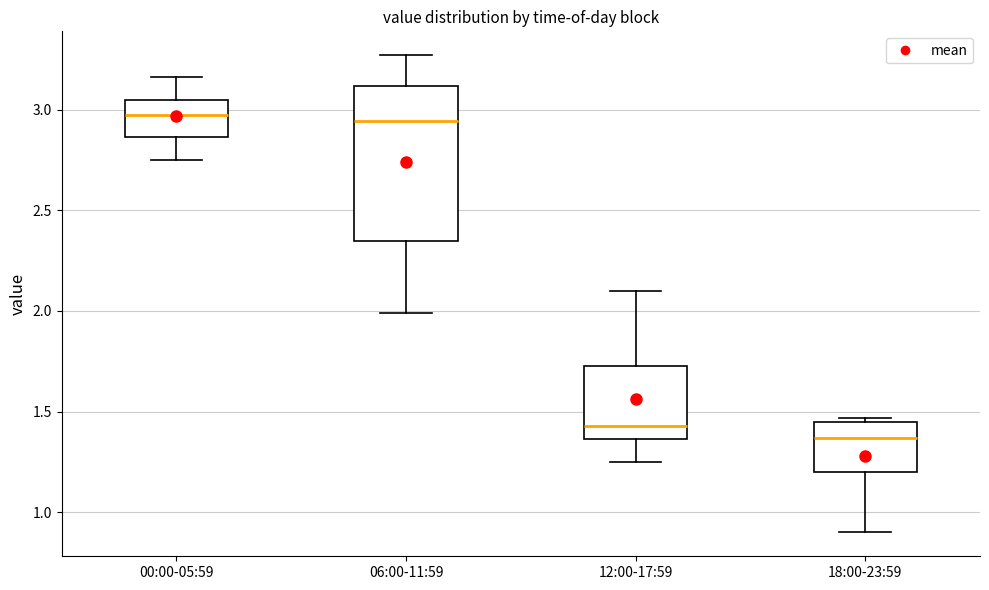

Reading left to right, transcribe this box plot: for each box, give where its median line is, the range the box spans, and where its two whiskers end, as read against the y-axis. The values are not printed on the chart, so give them approximately, as read against the axis.

00:00-05:59: median 3.00, box 2.85 to 3.05, whiskers 2.75 to 3.15
06:00-11:59: median 2.95, box 2.35 to 3.10, whiskers 2.00 to 3.25
12:00-17:59: median 1.45, box 1.35 to 1.75, whiskers 1.25 to 2.10
18:00-23:59: median 1.35, box 1.20 to 1.45, whiskers 0.90 to 1.45 (just above the box's upper edge)